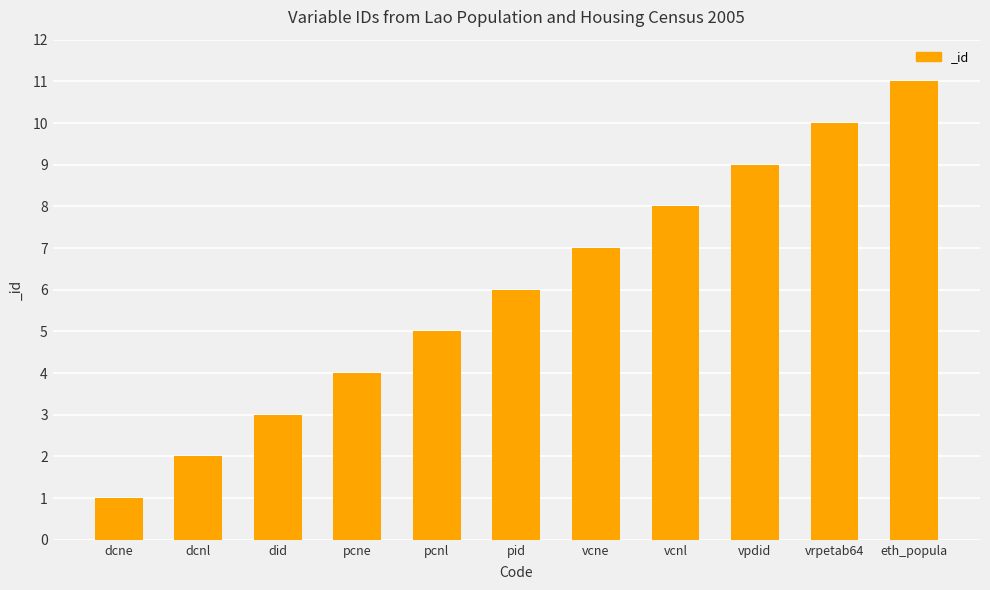

List the labels in order of value, largest first.

eth_popula, vrpetab64, vpdid, vcnl, vcne, pid, pcnl, pcne, did, dcnl, dcne